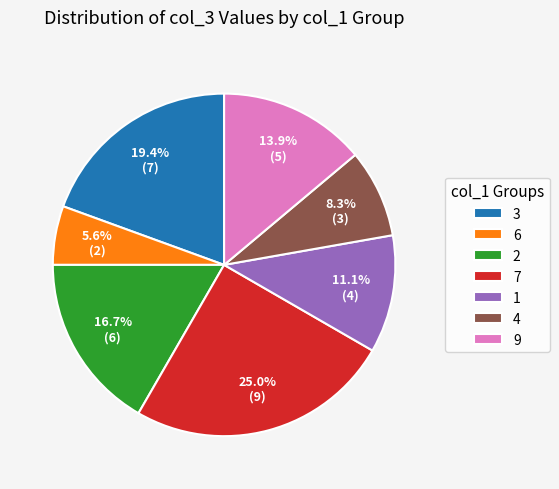

The 6 slice represents 1% of the pie. True or false?

False